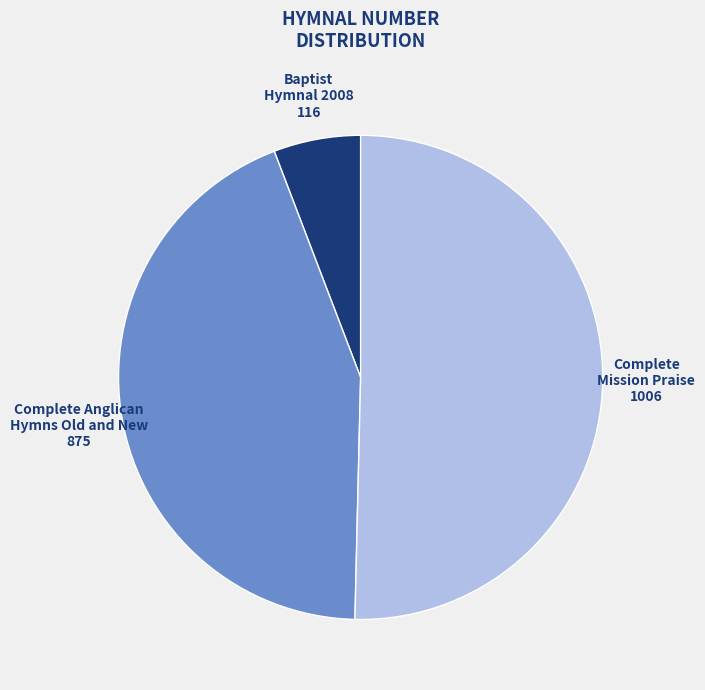

Is there a majority slice in this chart?

Yes